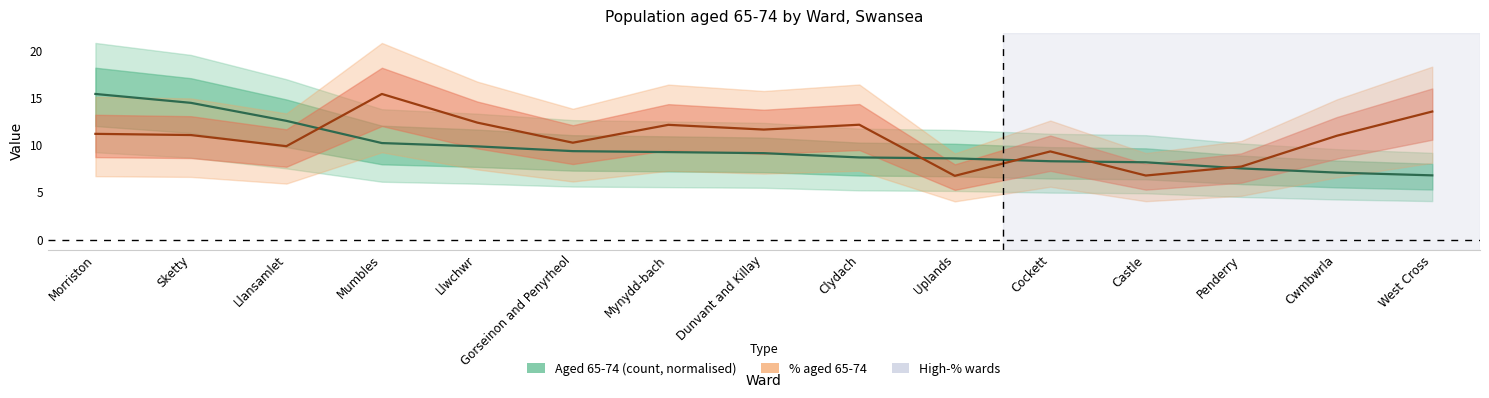

What is the minimum value for Aged 65-74 (count, normalised)?

6.8